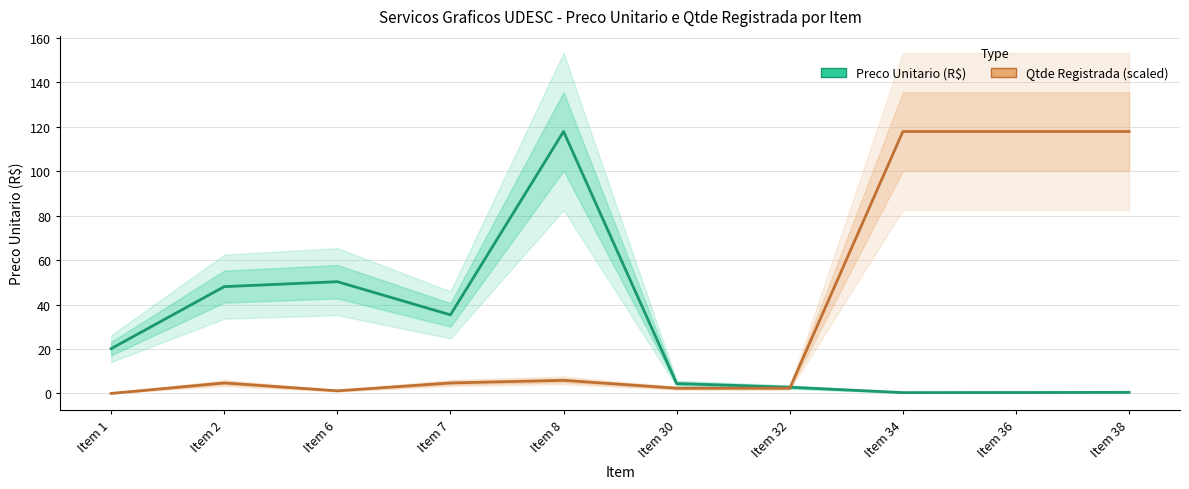

What is the difference between the highest and lowest values at Item 6?

49.1